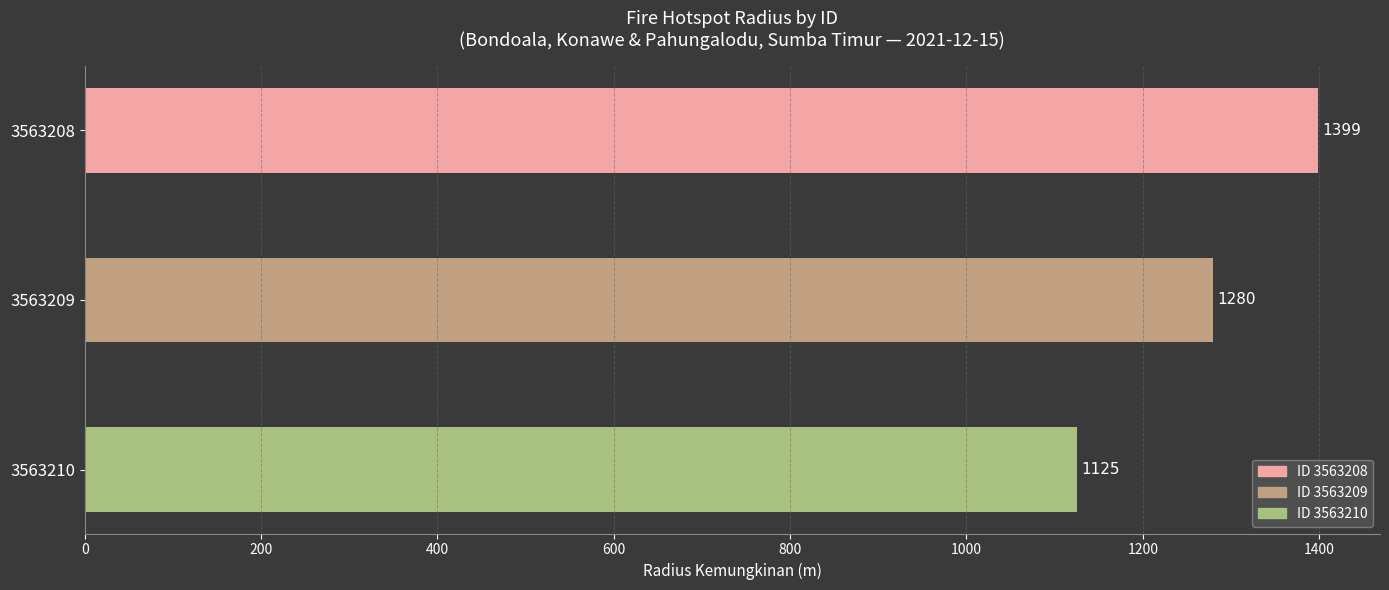

At which category does the chart reach its minimum across all series?

3563210